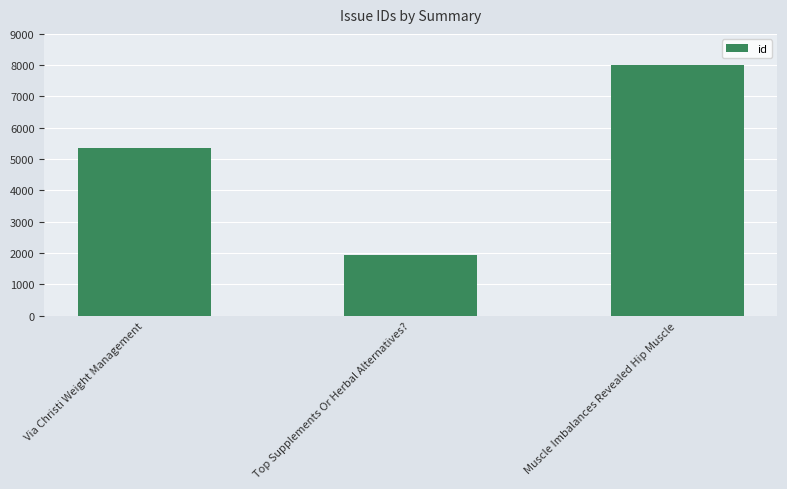

What is the sum of all values?

15284